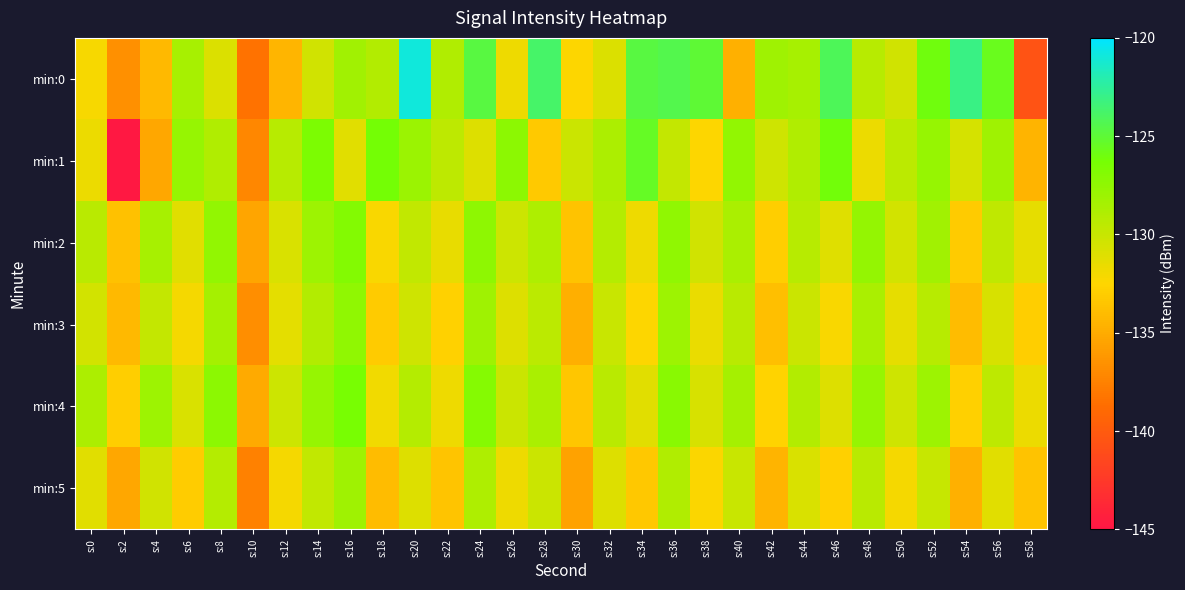

Which series changed the most between s:4 and s:54?

min:0